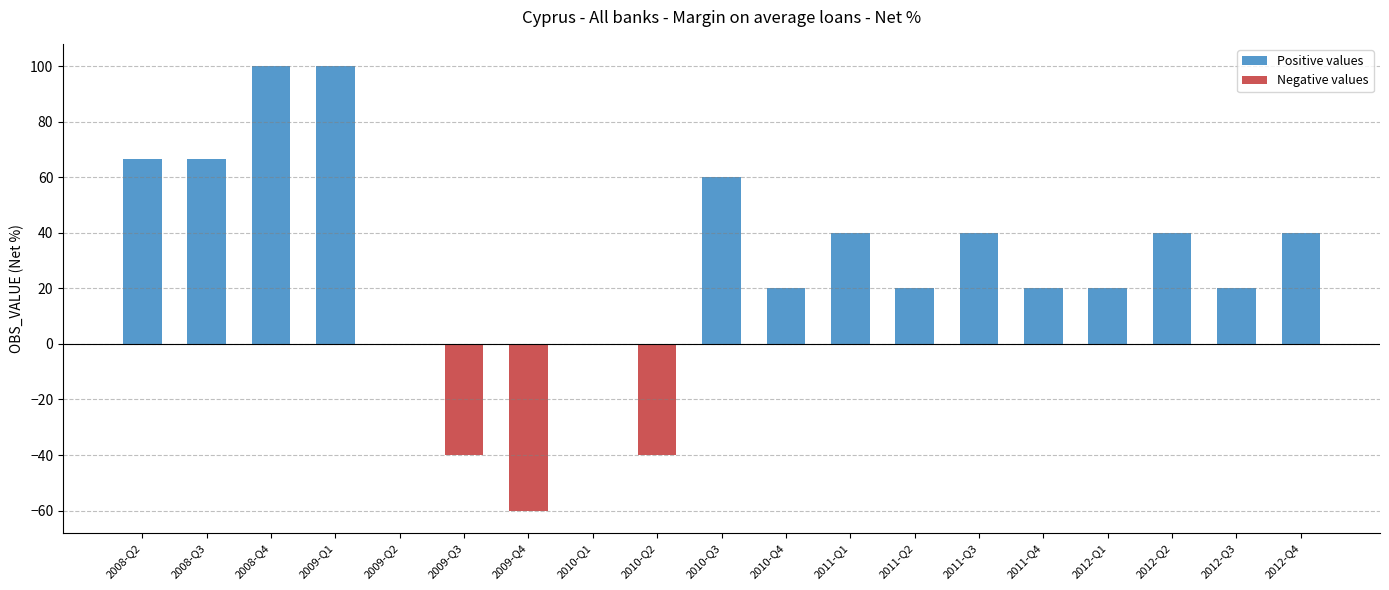

The Positive values series shows 0.0 at 2009-Q4. True or false?

True